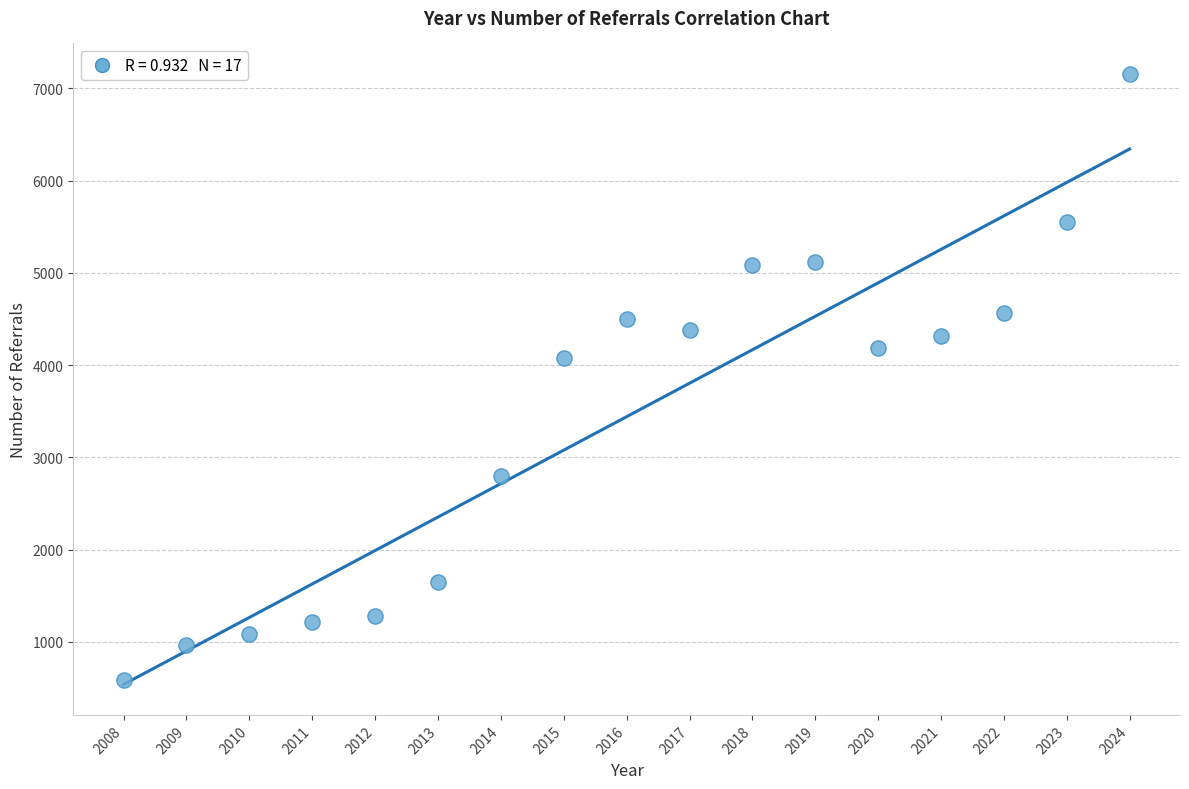

What is the range of X values (max minus min)?

16